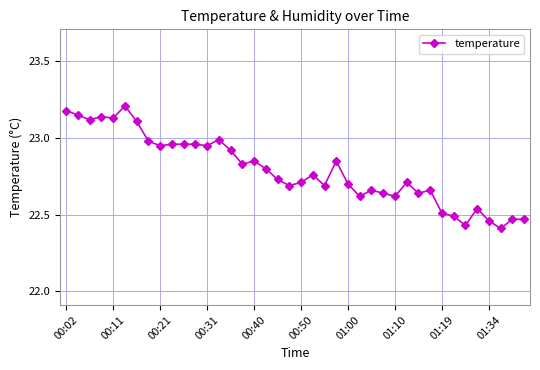

True or false: there are more than 2 points higher than both neighbors.

True